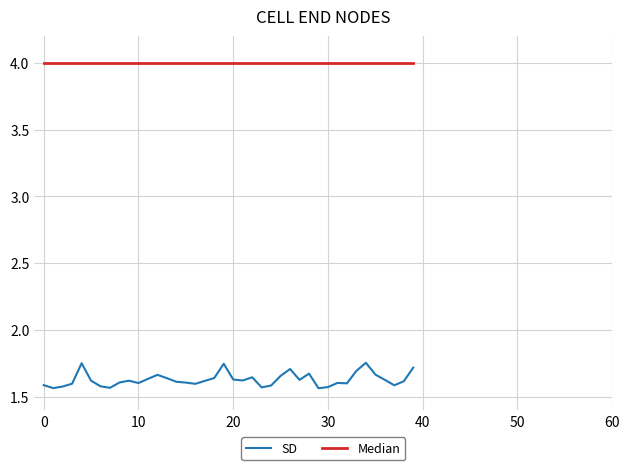

What is the sum of all Median values?

160.0